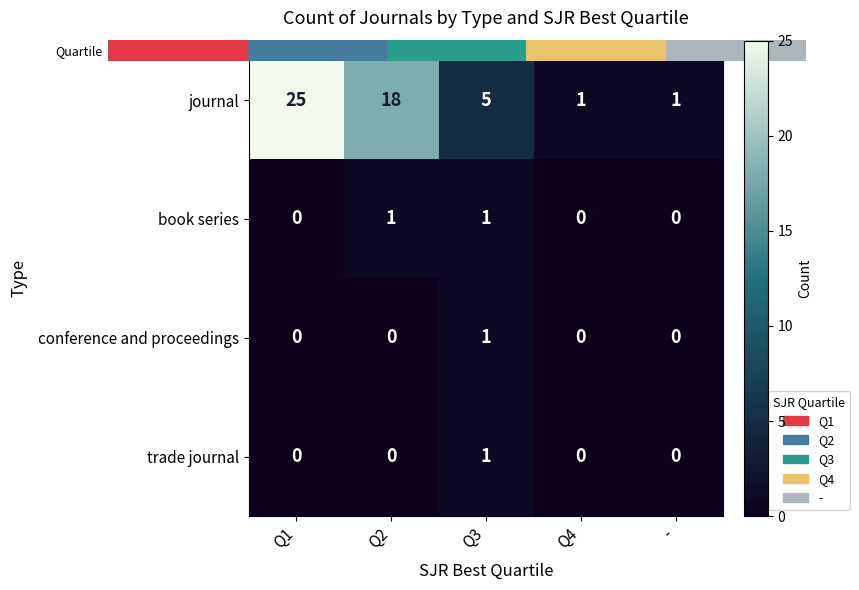

Reading left to right, list all the values displayed in this chart.

journal: 25	18	5	1	1
book series: 0	1	1	0	0
conference and proceedings: 0	0	1	0	0
trade journal: 0	0	1	0	0